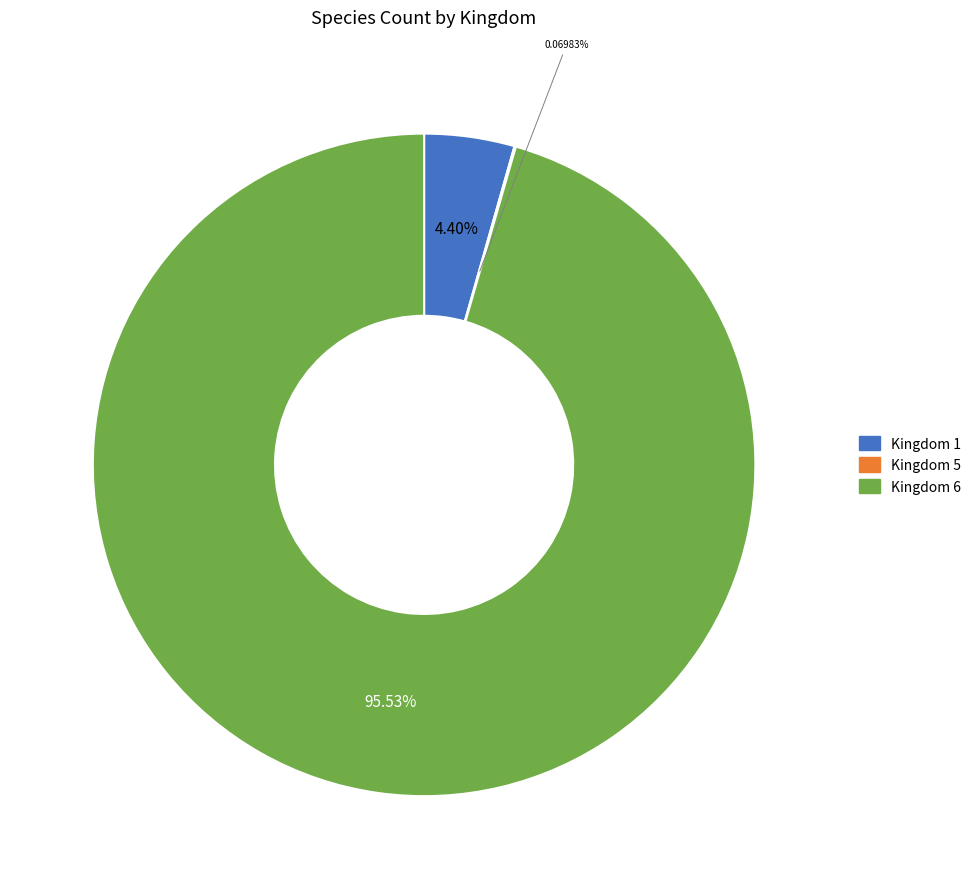

Does any single category account for the majority?

Yes